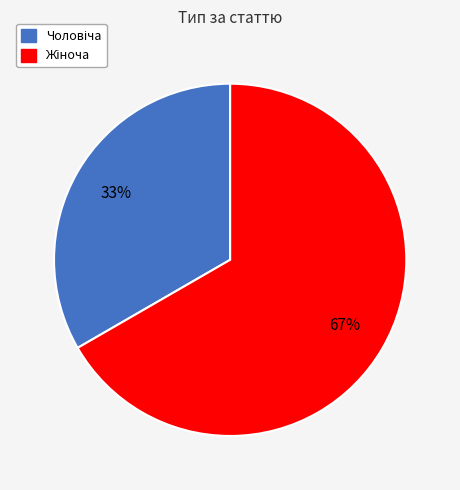

To the nearest percent, what is the average slice percentage?

50%